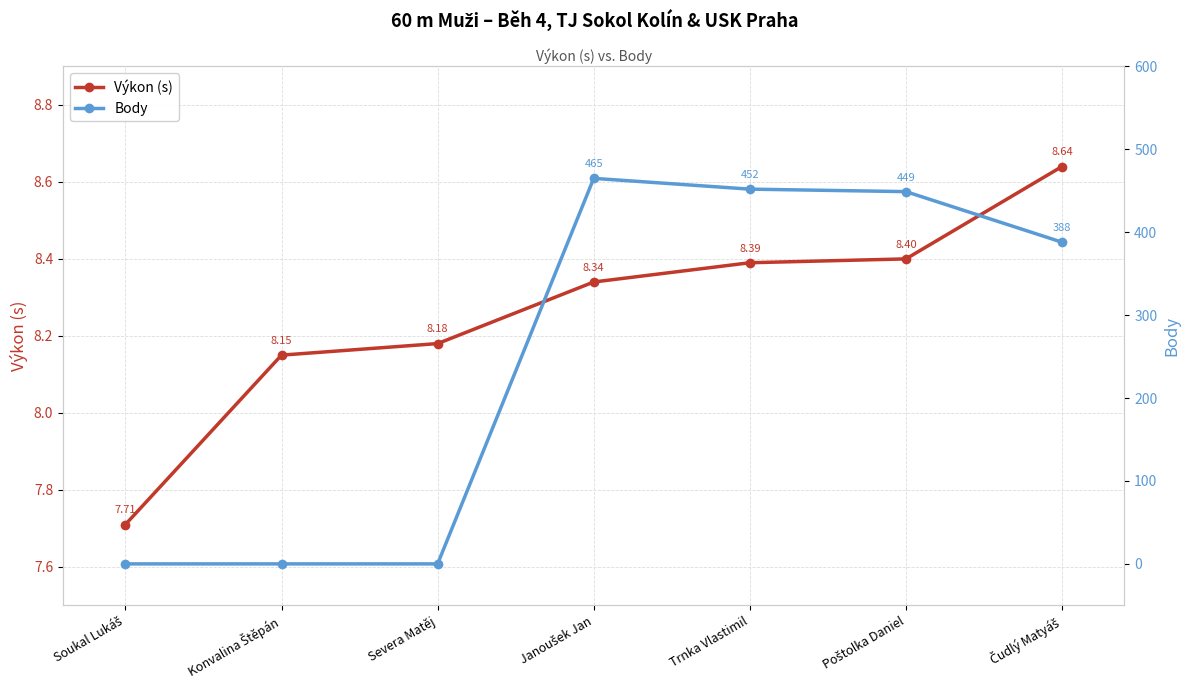

What is the total value across all series at Konvalina Štěpán?

8.2